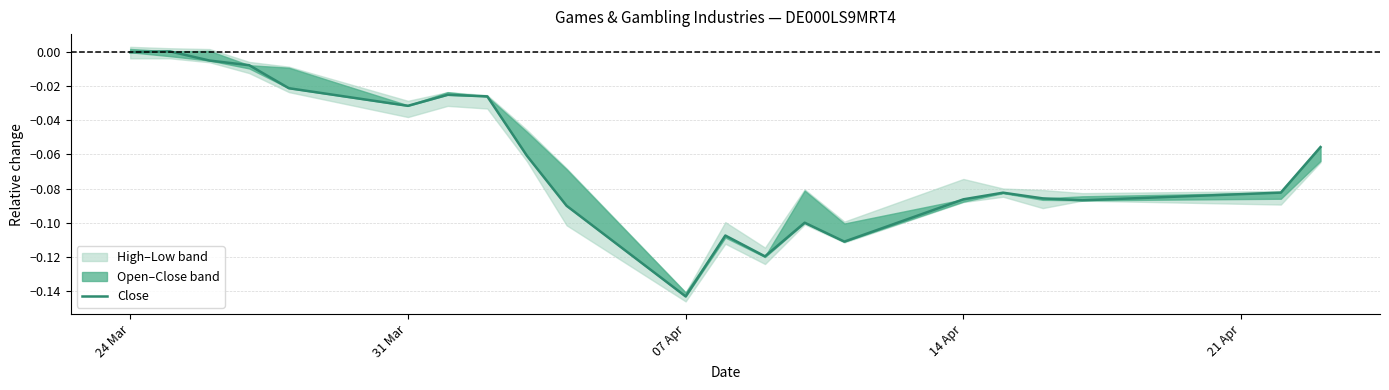

What is the value of the 16th point from the left?

-0.1